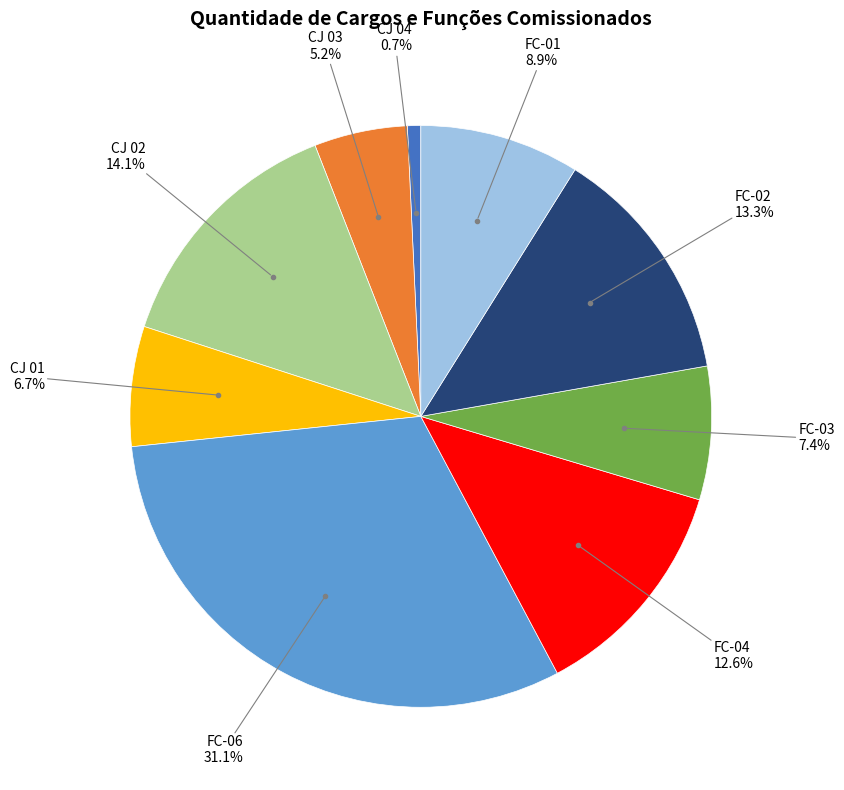

Is there any slice that represents more than half of the pie?

No